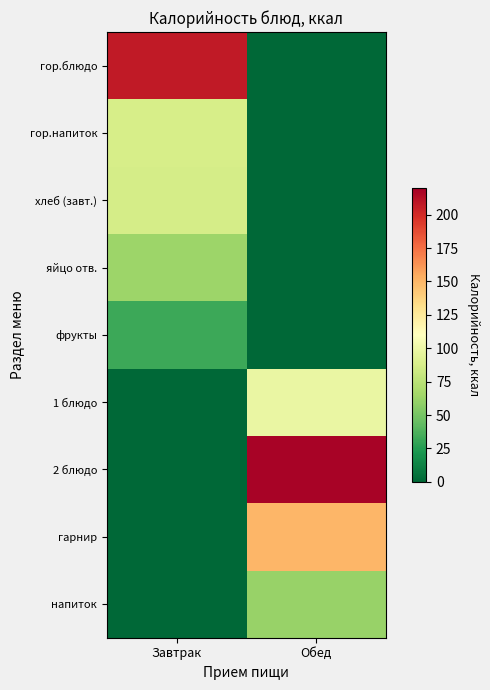

At which category is the sum across all series the highest?

Обед